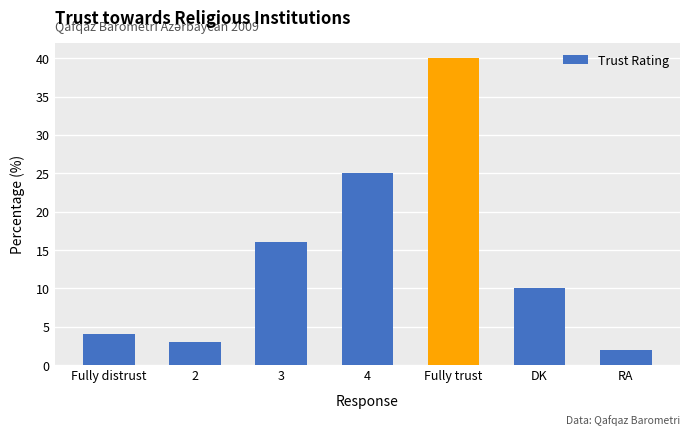

Which label corresponds to the smallest value in the chart?

RA